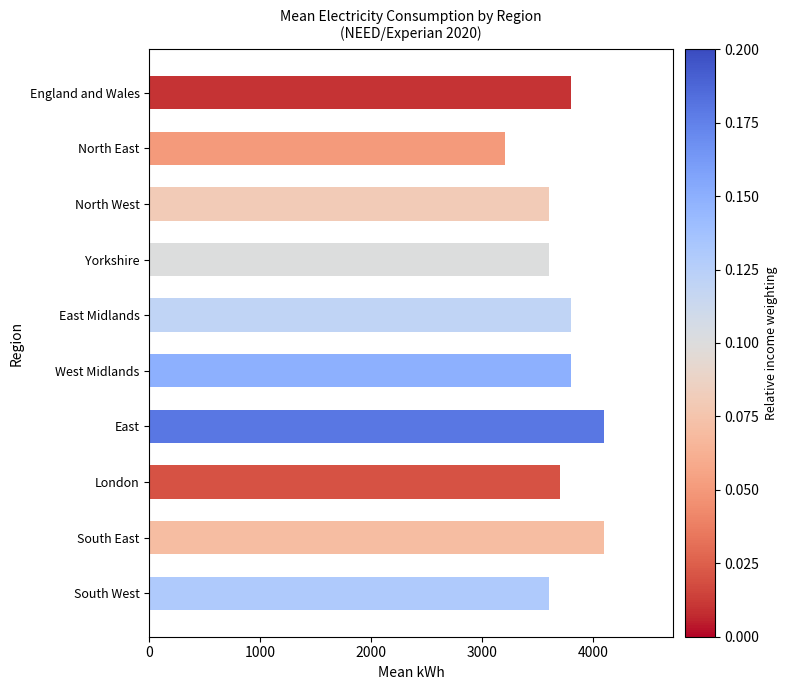

Which label corresponds to the smallest value in the chart?

North East